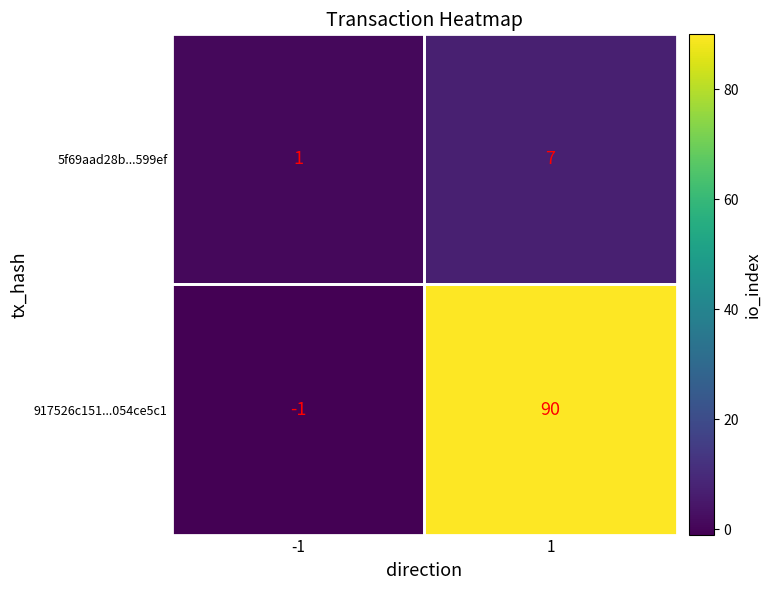

What is the sum of all 917526c151...054ce5c1 values?

89